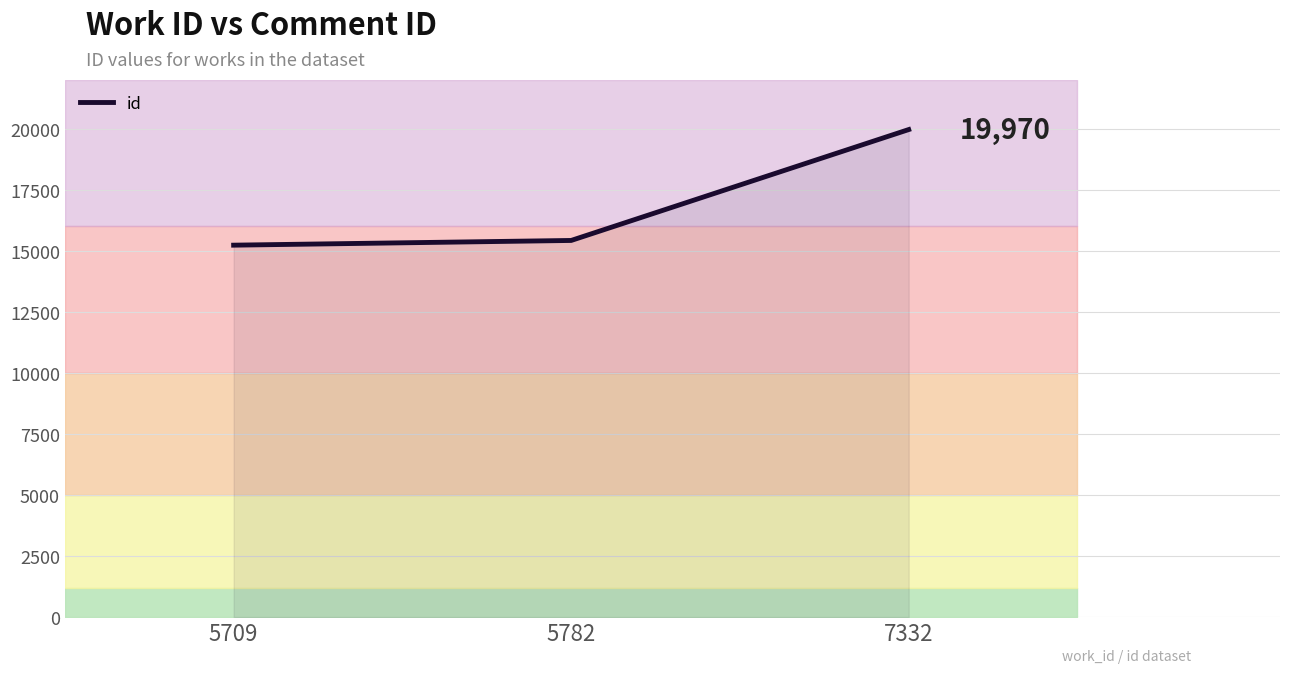

The value at 7332 is 19970. True or false?

True